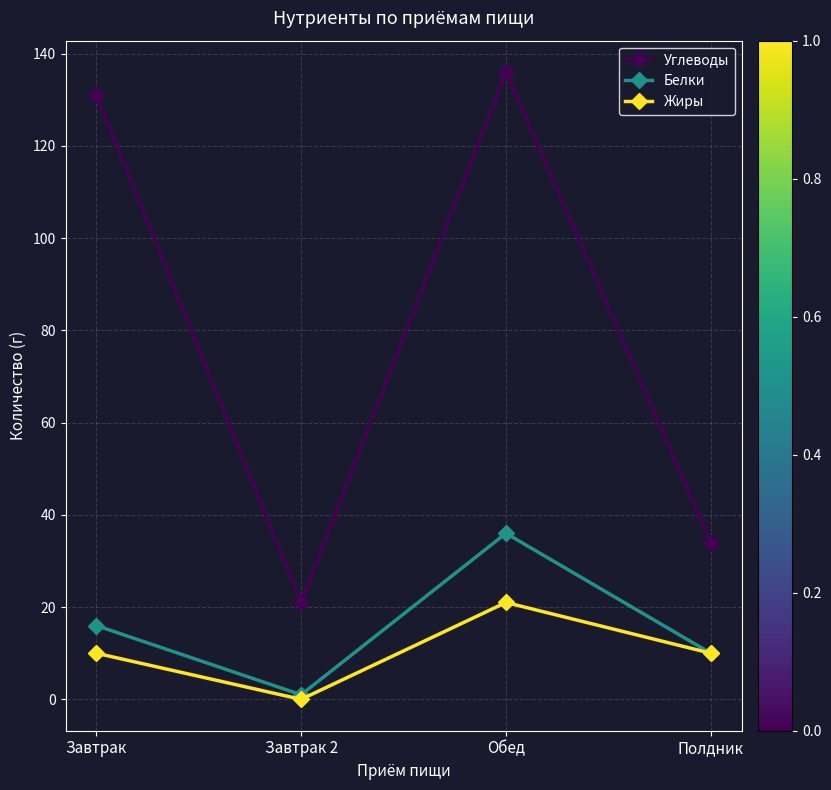

At which category does Белки reach its first local peak?

Обед